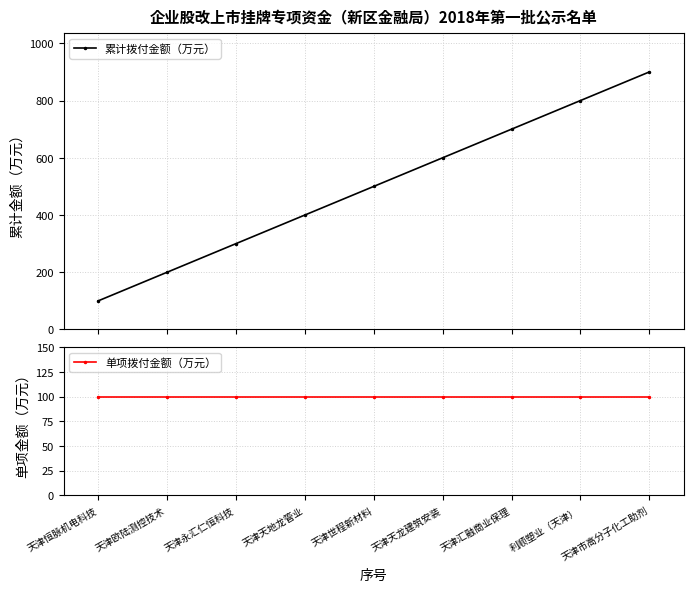

True or false: 累计拨付金额（万元） and 单项拨付金额（万元） intersect in this chart.

False